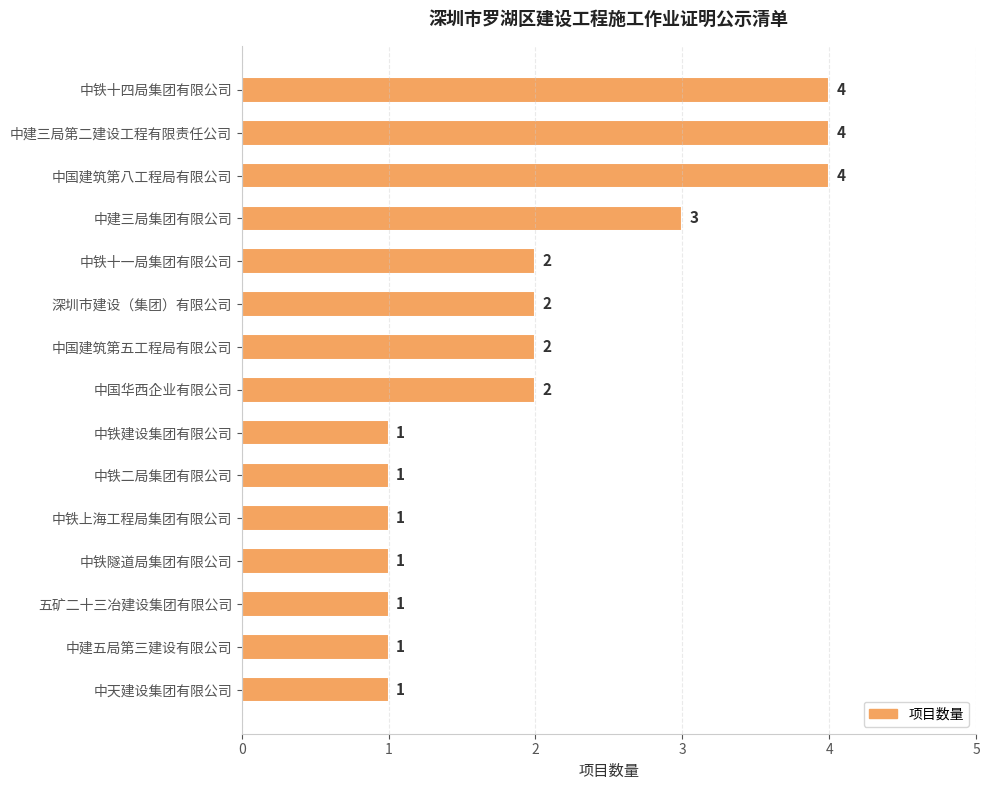

Approximately how many times larger is the value at 中铁建设集团有限公司 compared to 深圳市建设（集团）有限公司?

0.5